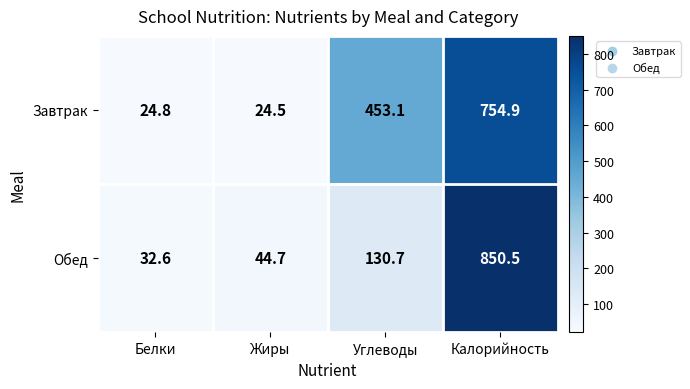

Which label corresponds to the largest value in the chart?

Калорийность